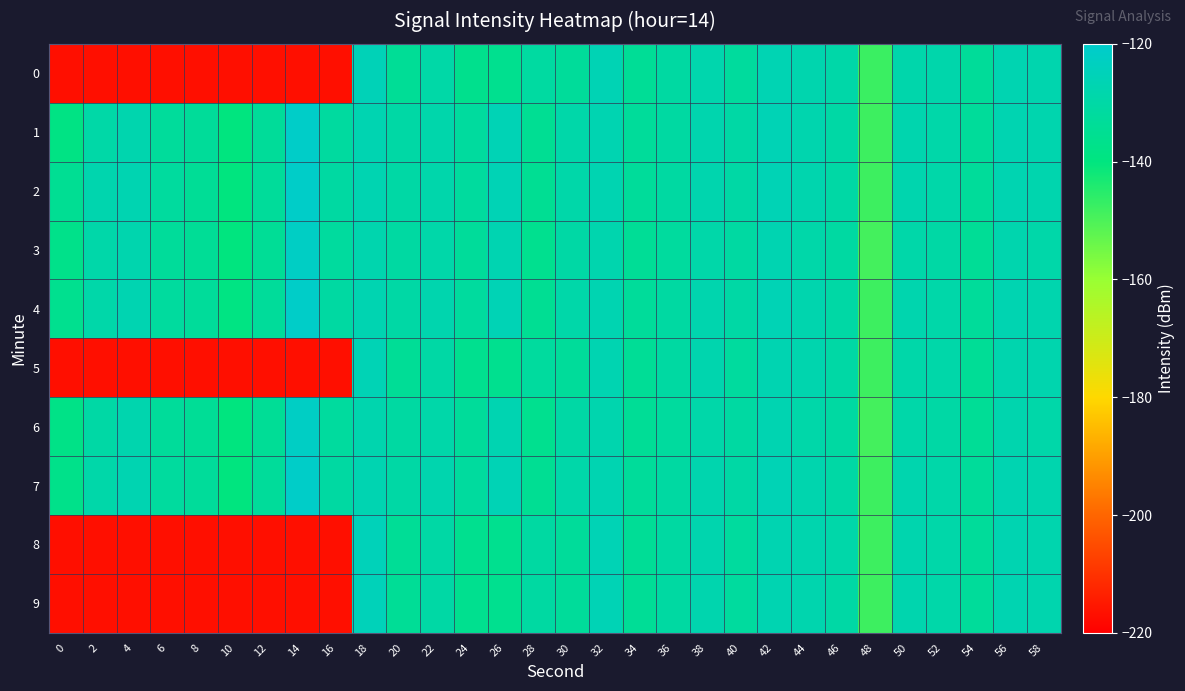

Reading left to right, extract all data points from this chart.

0: 0=-216.7	2=-216.7	4=-216.7	6=-216.7	8=-216.7	10=-216.7	12=-216.7	14=-216.7	16=-216.7	18=-125.4	20=-134.0	22=-129.8	24=-136.4	26=-135.8	28=-131.3	30=-133.0	32=-126.3	34=-134.2	36=-130.9	38=-128.1	40=-132.1	42=-126.6	44=-127.7	46=-129.5	48=-147.7	50=-128.4	52=-128.8	54=-133.4	56=-127.2	58=-127.8
1: 0=-138.7	2=-129.6	4=-127.8	6=-132.8	8=-133.5	10=-140.0	12=-133.4	14=-121.1	16=-131.9	18=-127.0	20=-130.0	22=-128.5	24=-132.0	26=-126.0	28=-135.0	30=-129.0	32=-127.0	34=-133.0	36=-131.0	38=-128.0	40=-130.0	42=-126.0	44=-128.0	46=-130.0	48=-148.0	50=-128.0	52=-129.0	54=-133.0	56=-127.0	58=-128.0
2: 0=-135.0	2=-128.0	4=-127.0	6=-132.0	8=-134.0	10=-140.0	12=-133.0	14=-121.0	16=-131.0	18=-127.0	20=-130.0	22=-128.5	24=-132.0	26=-126.0	28=-135.0	30=-129.0	32=-127.0	34=-133.0	36=-131.0	38=-128.0	40=-130.0	42=-126.0	44=-128.0	46=-130.0	48=-148.0	50=-128.0	52=-129.0	54=-133.0	56=-127.0	58=-128.0
3: 0=-137.0	2=-129.0	4=-128.0	6=-133.0	8=-134.0	10=-140.0	12=-134.0	14=-122.0	16=-132.0	18=-128.0	20=-131.0	22=-129.0	24=-133.0	26=-127.0	28=-136.0	30=-130.0	32=-128.0	34=-134.0	36=-132.0	38=-129.0	40=-131.0	42=-127.0	44=-129.0	46=-131.0	48=-149.0	50=-129.0	52=-130.0	54=-134.0	56=-128.0	58=-129.0
4: 0=-136.0	2=-129.0	4=-127.0	6=-132.0	8=-133.0	10=-139.0	12=-133.0	14=-121.0	16=-131.0	18=-127.0	20=-130.0	22=-128.0	24=-132.0	26=-126.0	28=-135.0	30=-129.0	32=-127.0	34=-133.0	36=-131.0	38=-128.0	40=-130.0	42=-126.0	44=-128.0	46=-130.0	48=-148.0	50=-128.0	52=-129.0	54=-133.0	56=-127.0	58=-128.0
5: 0=-216.7	2=-216.7	4=-216.7	6=-216.7	8=-216.7	10=-216.7	12=-216.7	14=-216.7	16=-216.7	18=-126.0	20=-134.0	22=-130.0	24=-136.0	26=-136.0	28=-132.0	30=-133.0	32=-127.0	34=-134.0	36=-131.0	38=-128.0	40=-132.0	42=-127.0	44=-128.0	46=-130.0	48=-148.0	50=-129.0	52=-129.0	54=-134.0	56=-128.0	58=-128.0
6: 0=-138.0	2=-130.0	4=-128.0	6=-133.0	8=-134.0	10=-140.0	12=-134.0	14=-122.0	16=-132.0	18=-128.0	20=-131.0	22=-129.0	24=-133.0	26=-127.0	28=-136.0	30=-130.0	32=-128.0	34=-134.0	36=-132.0	38=-129.0	40=-131.0	42=-127.0	44=-129.0	46=-131.0	48=-149.0	50=-129.0	52=-130.0	54=-134.0	56=-128.0	58=-129.0
7: 0=-137.0	2=-129.0	4=-127.0	6=-132.0	8=-133.0	10=-140.0	12=-133.0	14=-121.0	16=-131.0	18=-127.0	20=-130.0	22=-128.0	24=-132.0	26=-126.0	28=-135.0	30=-129.0	32=-127.0	34=-133.0	36=-131.0	38=-128.0	40=-130.0	42=-126.0	44=-128.0	46=-130.0	48=-148.0	50=-128.0	52=-129.0	54=-133.0	56=-127.0	58=-128.0
8: 0=-216.7	2=-216.7	4=-216.7	6=-216.7	8=-216.7	10=-216.7	12=-216.7	14=-216.7	16=-216.7	18=-125.0	20=-134.0	22=-130.0	24=-136.0	26=-136.0	28=-131.0	30=-133.0	32=-126.0	34=-134.0	36=-131.0	38=-128.0	40=-132.0	42=-127.0	44=-128.0	46=-129.0	48=-148.0	50=-128.0	52=-129.0	54=-133.0	56=-127.0	58=-128.0
9: 0=-216.7	2=-216.7	4=-216.7	6=-216.7	8=-216.7	10=-216.7	12=-216.7	14=-216.7	16=-216.7	18=-125.0	20=-134.0	22=-130.0	24=-136.0	26=-136.0	28=-131.0	30=-133.0	32=-126.0	34=-134.0	36=-131.0	38=-128.0	40=-132.0	42=-127.0	44=-128.0	46=-130.0	48=-148.0	50=-128.0	52=-129.0	54=-133.0	56=-127.0	58=-128.0